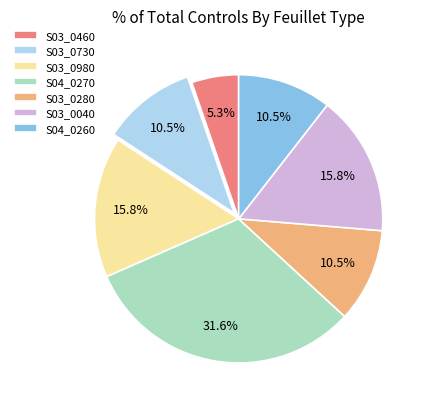

To the nearest percent, what is the difference between the S04_0270 and S03_0460 slice percentages?

26%